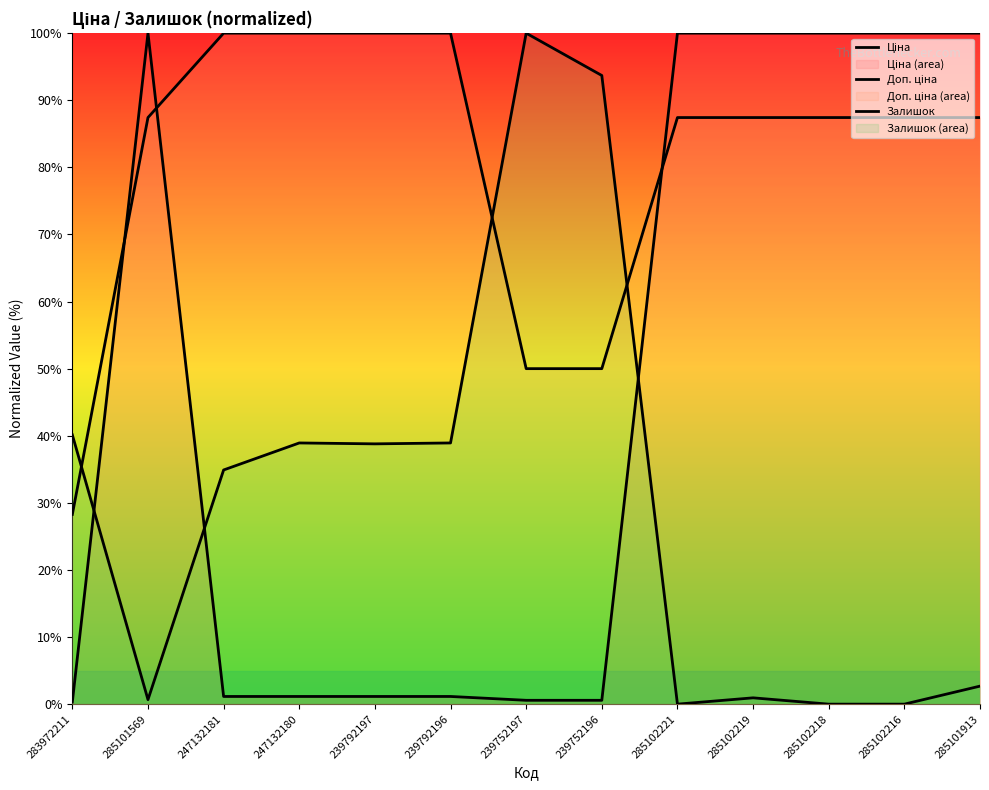

Which series has the widest spread of values?

Залишок